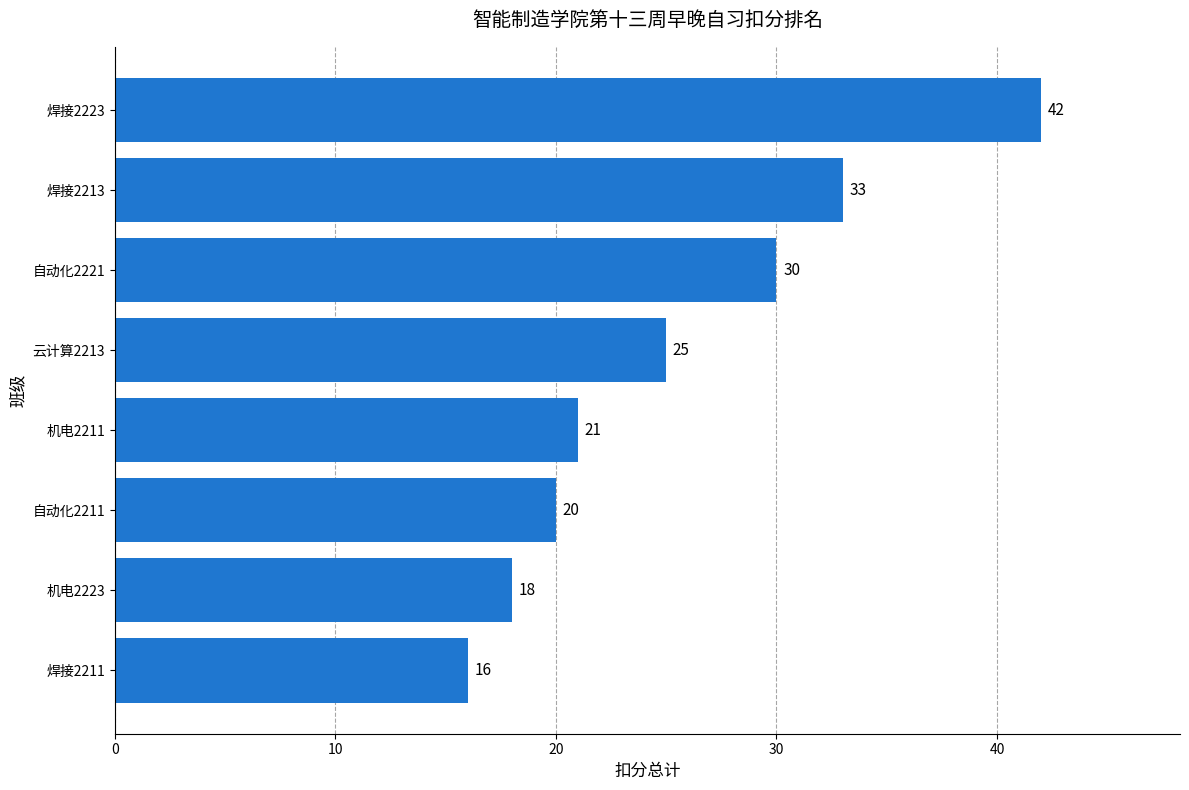

What is the ratio of the value at 焊接2223 to the value at 焊接2213?

1.3